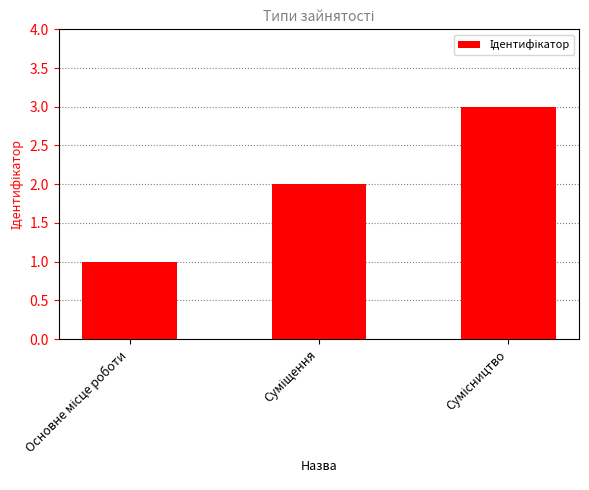

What is the greatest value displayed?

3